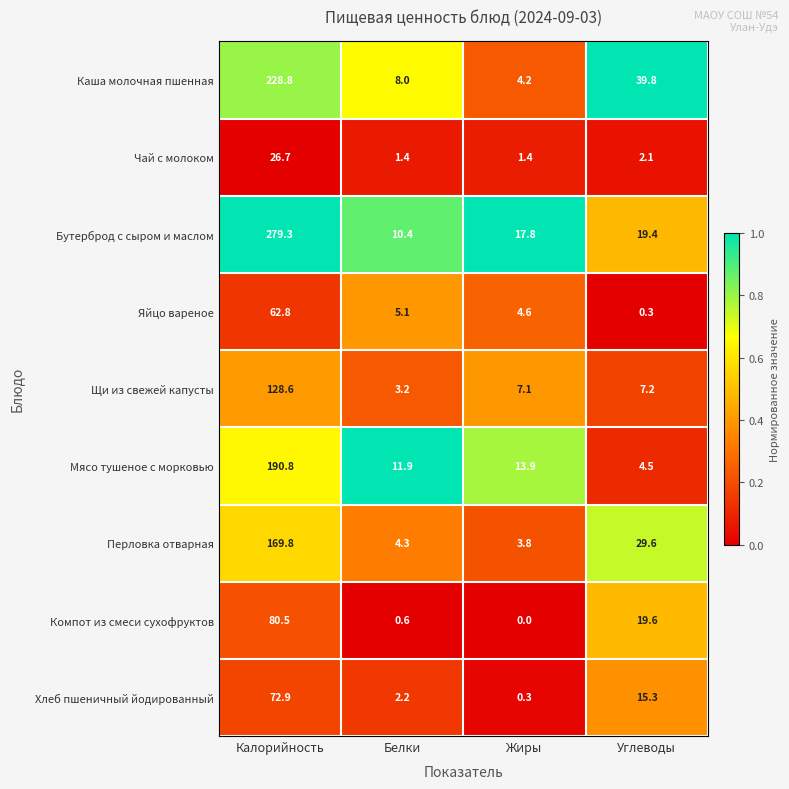

True or false: Перловка отварная has a value of 295.3 at Калорийность.

False